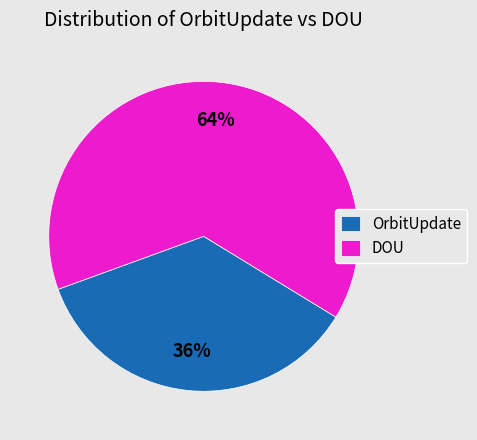

Between DOU and OrbitUpdate, which is larger?

DOU